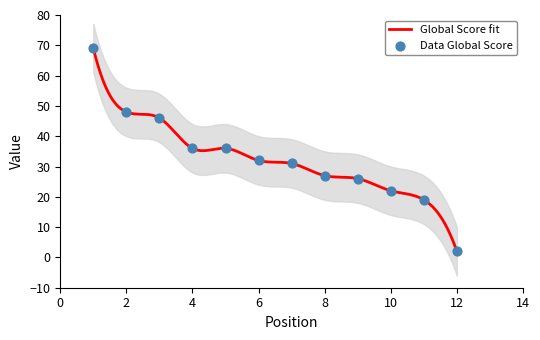

Which has a higher value, 10 or 1?

1